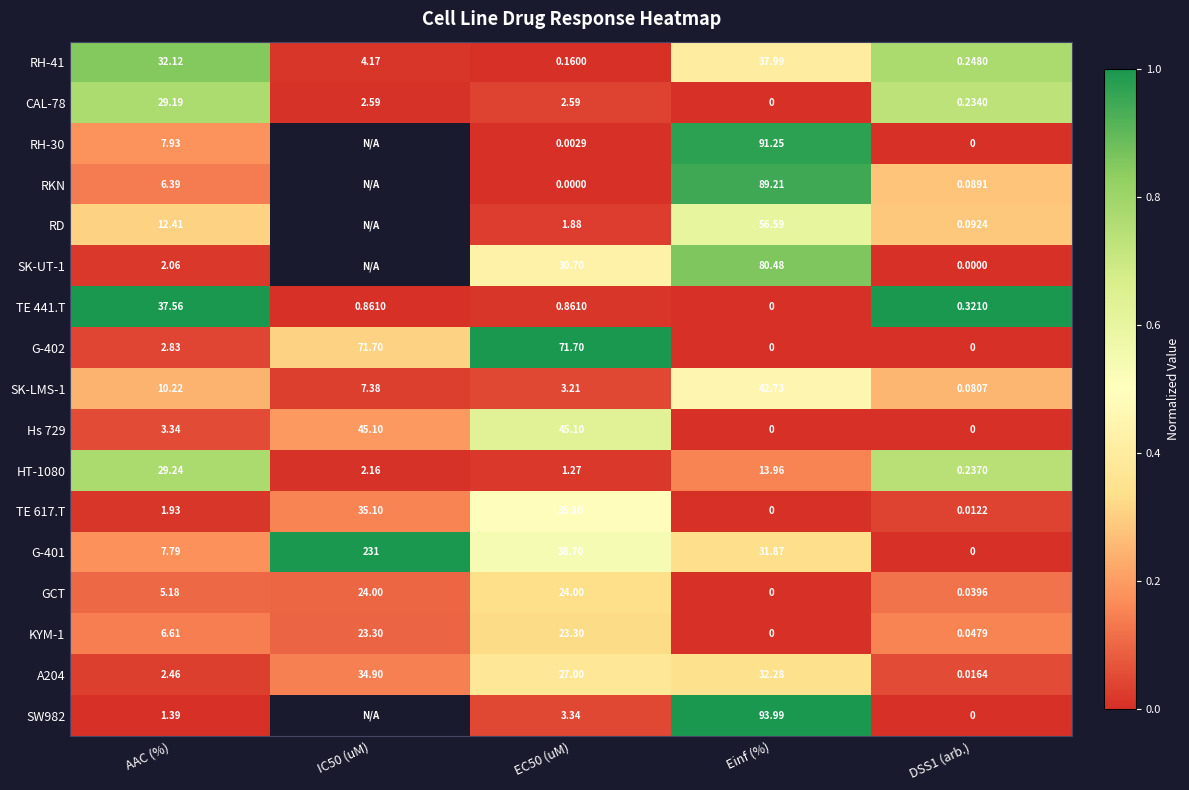

Where does the TE 617.T series first go above 1?

AAC (%)